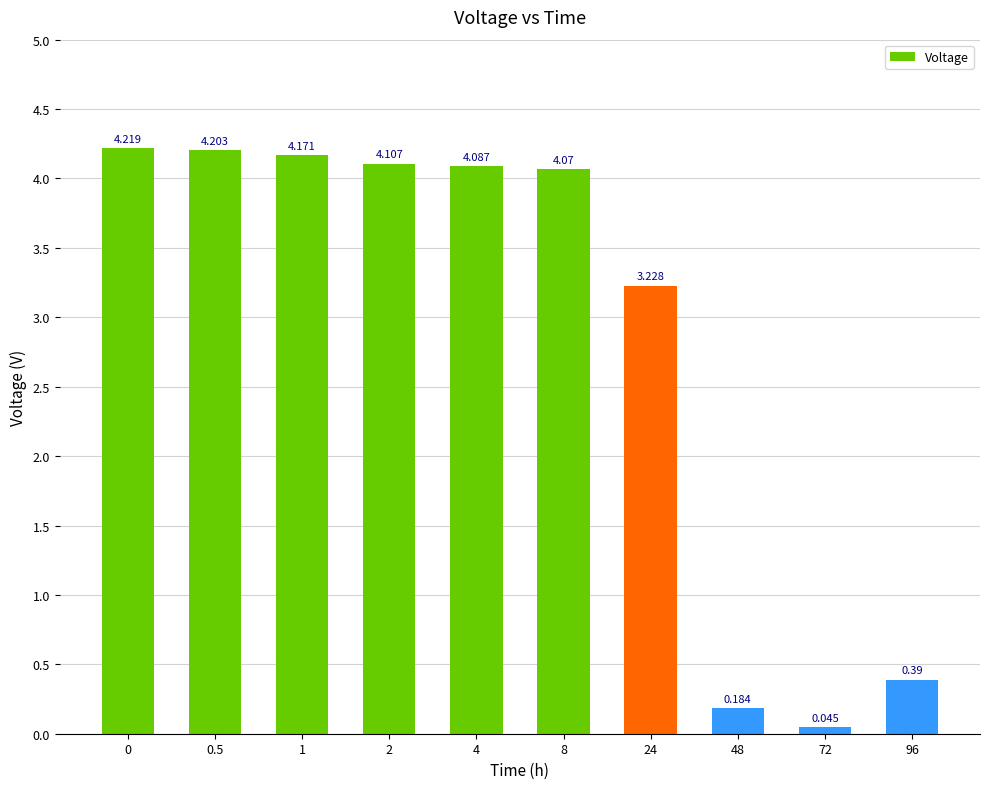

What is the change in value from 0 to 72?

-4.2